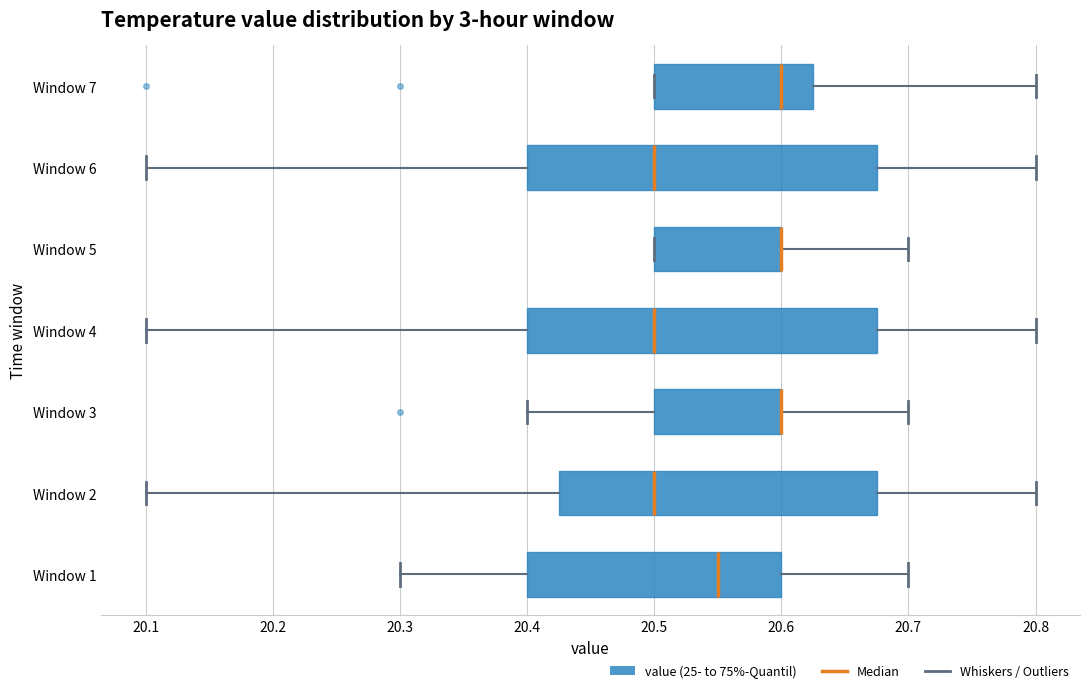

Reading bottom to top, read every box against the x-axis: the position of its median line, the range the box covers, and the ends of its whiskers. The values are not printed on the chart, so give them approximately, as read against the axis.

Window 1: median 20.55, box 20.40 to 20.60, whiskers 20.30 to 20.70
Window 2: median 20.50, box 20.43 to 20.68, whiskers 20.10 to 20.80
Window 3: median 20.60 (drawn on the box's right edge), box 20.50 to 20.60, whiskers 20.40 to 20.70
Window 4: median 20.50, box 20.40 to 20.68, whiskers 20.10 to 20.80
Window 5: median 20.60 (drawn on the box's right edge), box 20.50 to 20.60, whiskers 20.50 to 20.70
Window 6: median 20.50, box 20.40 to 20.68, whiskers 20.10 to 20.80
Window 7: median 20.60, box 20.50 to 20.63, whiskers 20.50 to 20.80